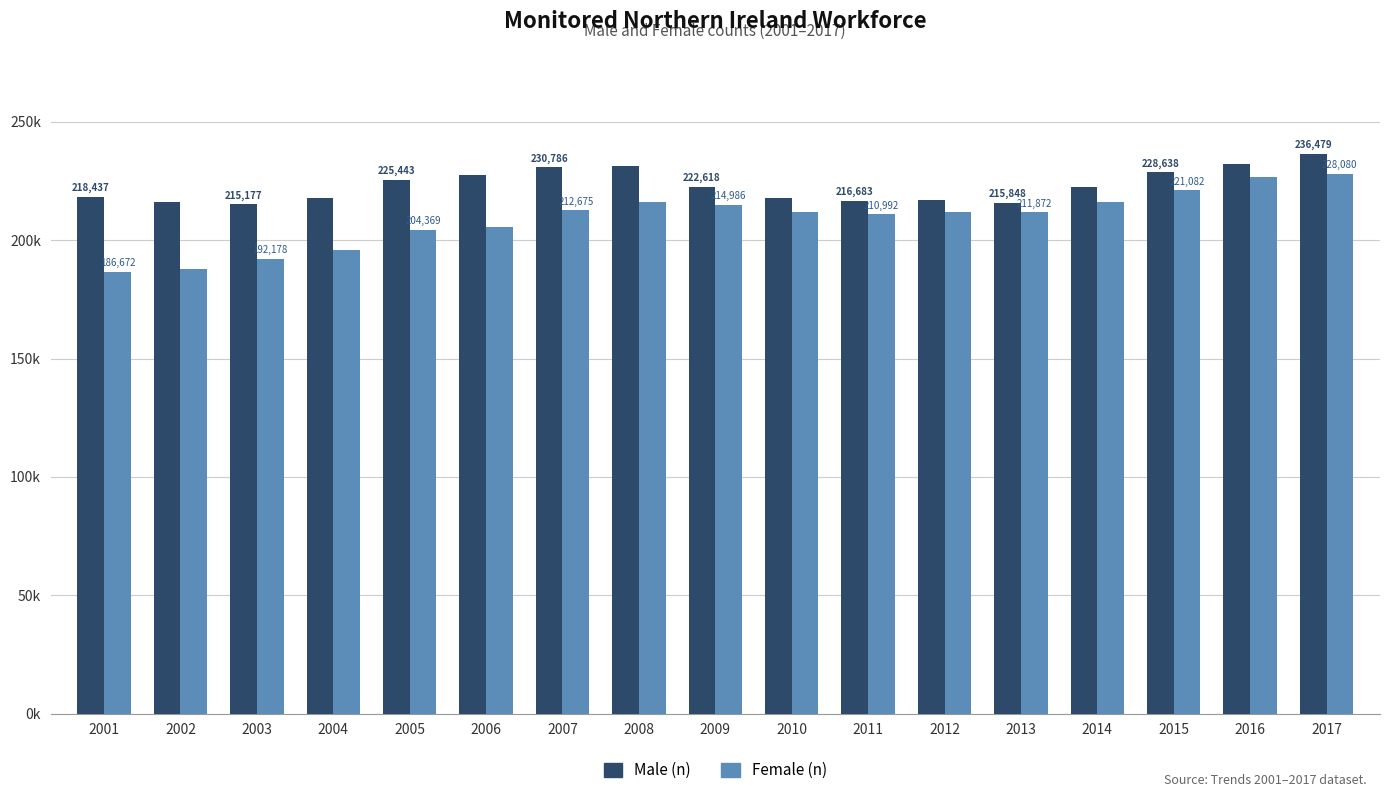

What are all the series names shown in the legend?

Male (n), Female (n)